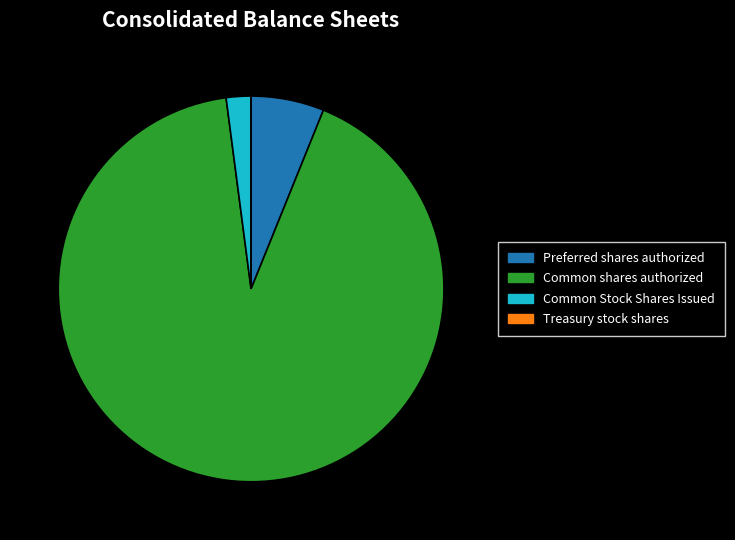

Is there any slice that represents more than half of the pie?

Yes